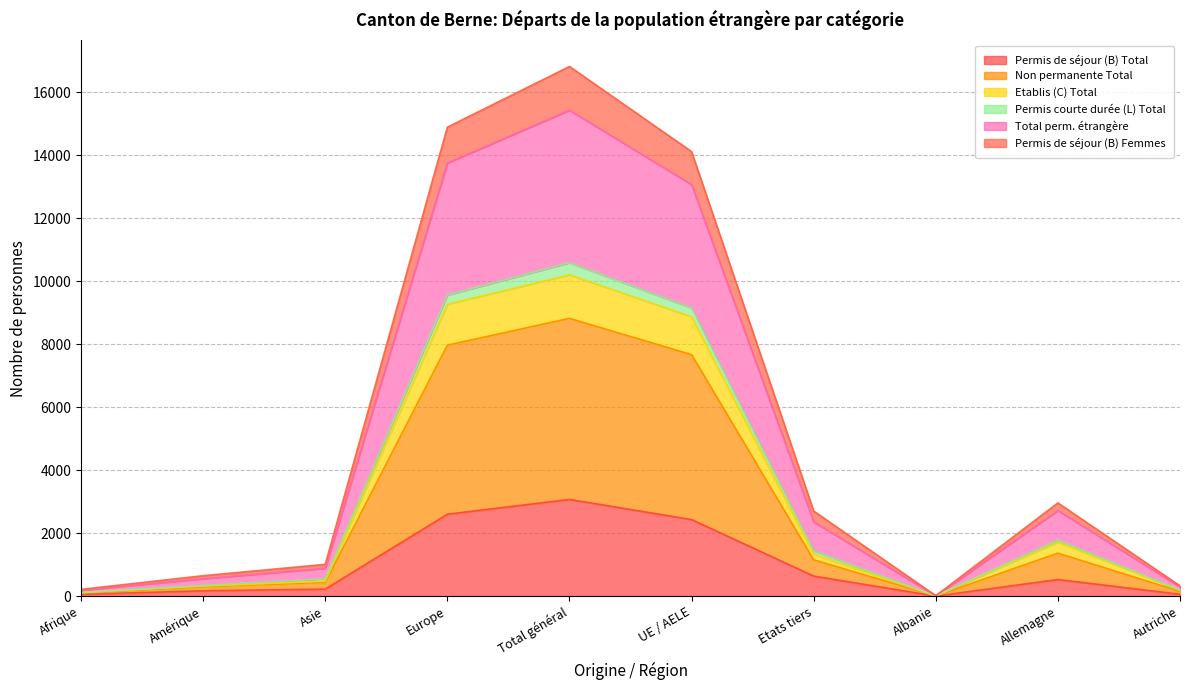

What is the difference between the highest and lowest values at UE / AELE?

11681